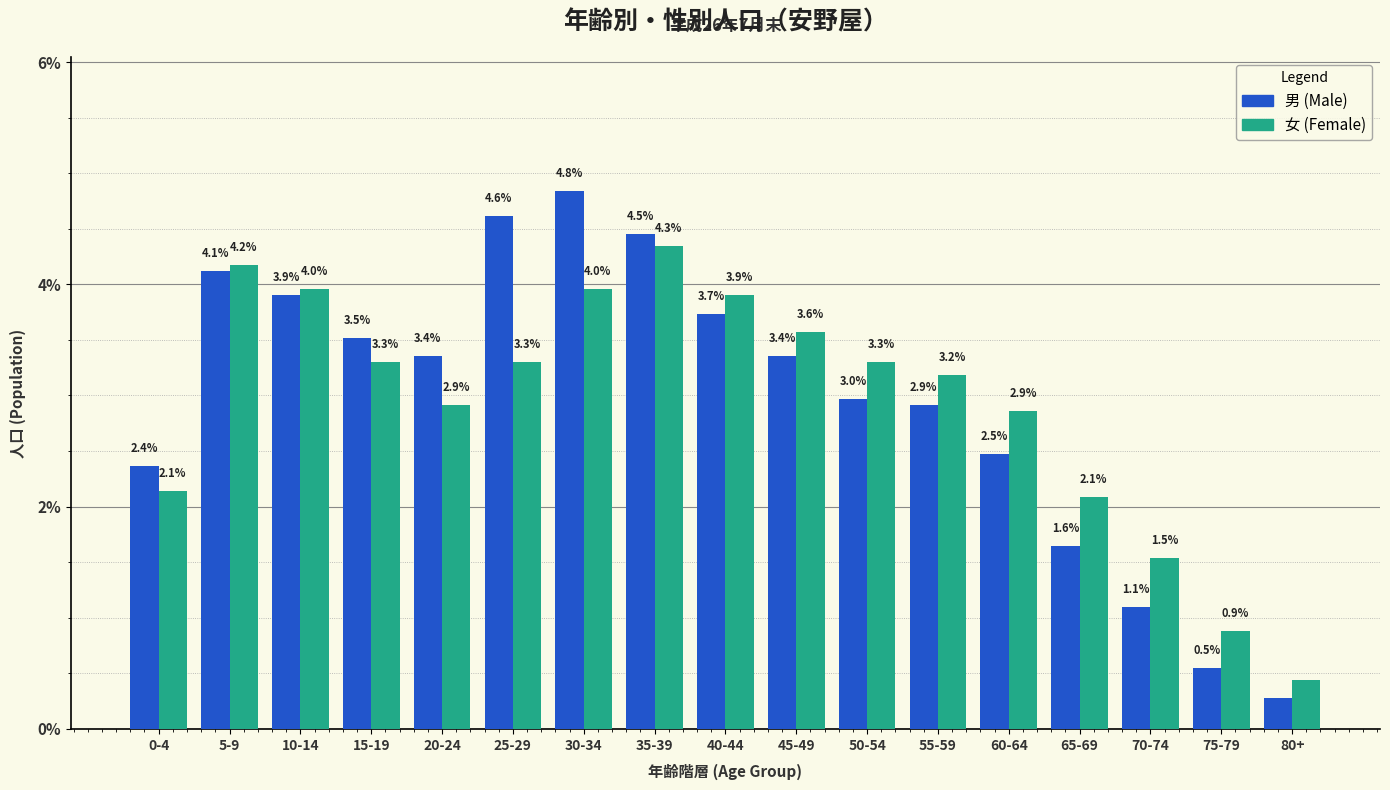

Rank the series by their maximum value, from highest to lowest.

男 (Male), 女 (Female)